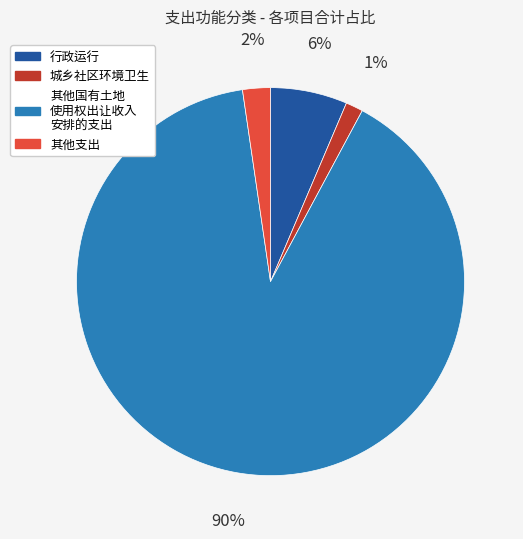

Does any single category account for the majority?

Yes